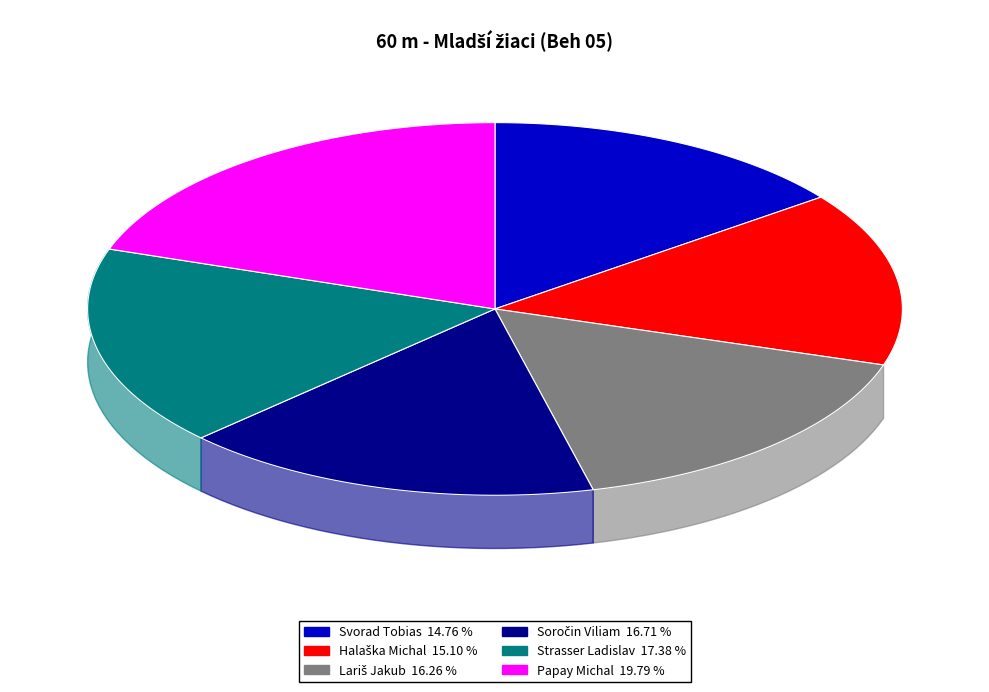

What is the ratio of the value at Svorad Tobias to the value at Lariš Jakub?

0.9